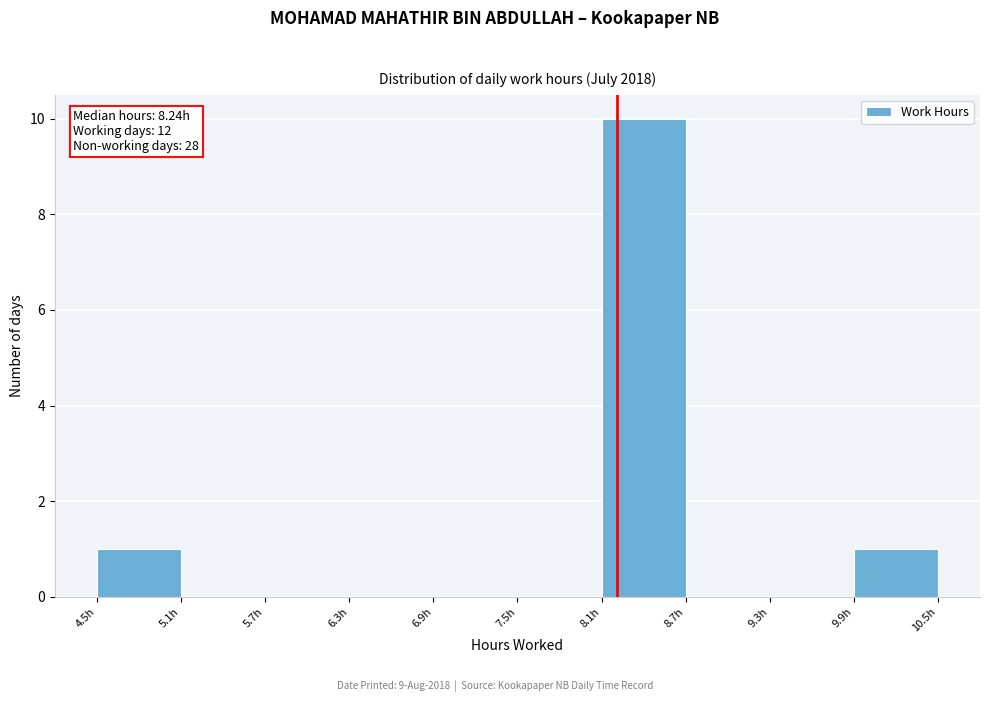

Over which range of the x-axis is the bar tallest?

8.1 to 8.7